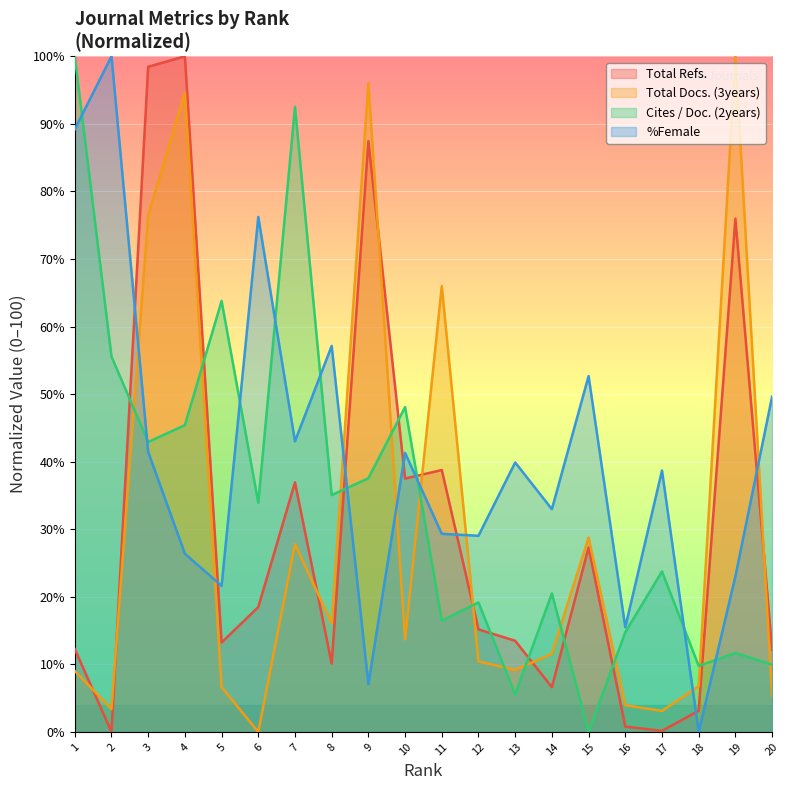

What are all the series names shown in the legend?

Total Refs., Total Docs. (3years), Cites / Doc. (2years), %Female